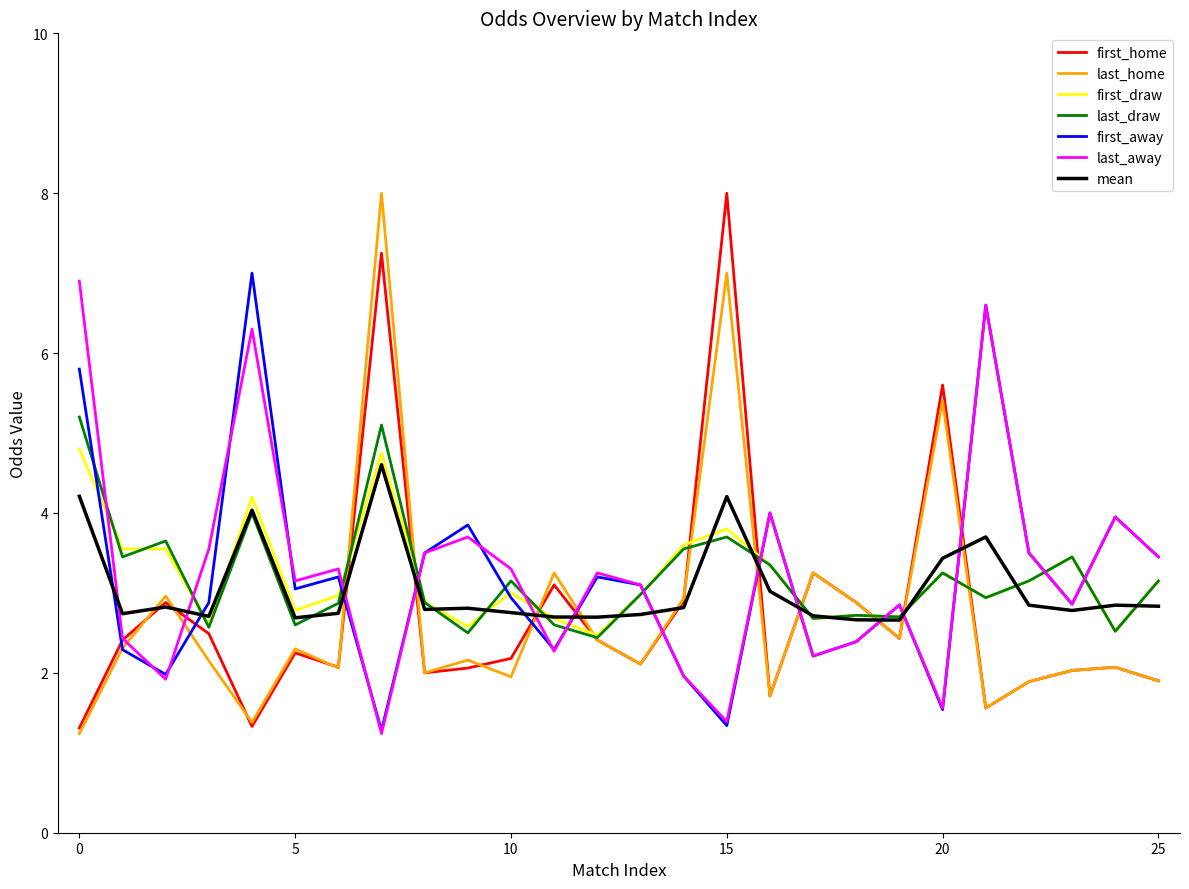

What is the minimum value for last_away?

1.2